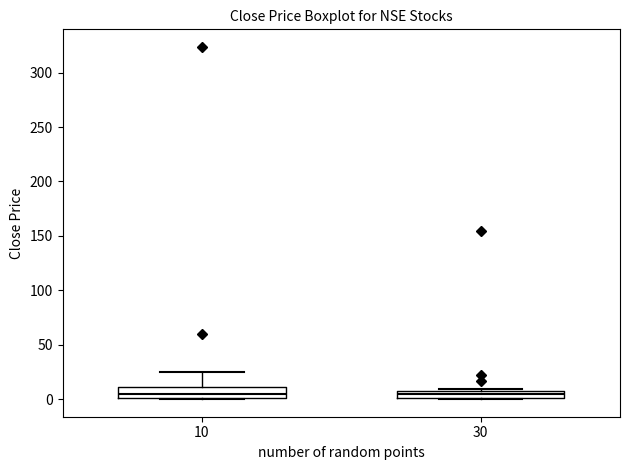

Where is the upper edge of the box at x = 30 on the y-axis? The values are not printed on the chart, so give them approximately, as read against the axis.

5